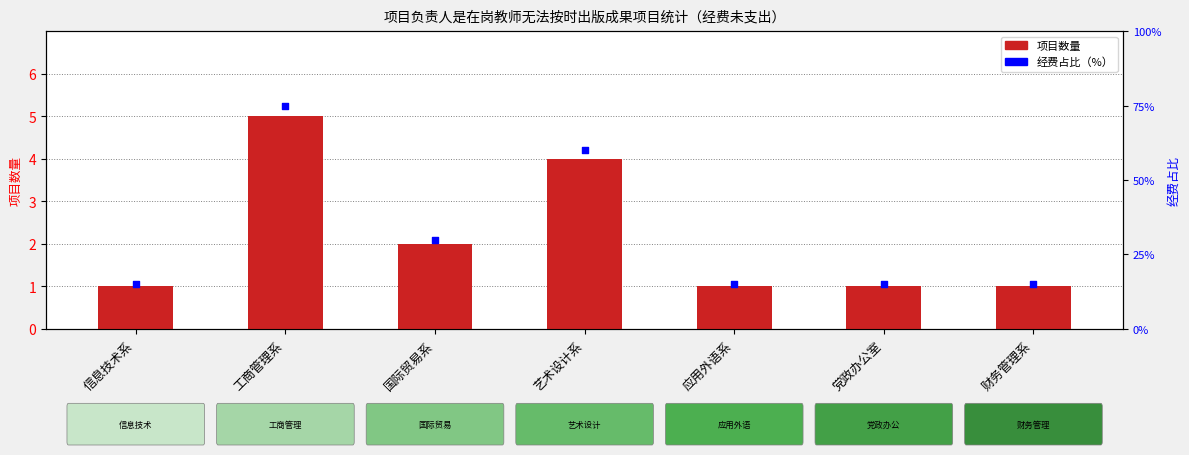

What are all the series names shown in the legend?

项目数量, 经费占比（%）